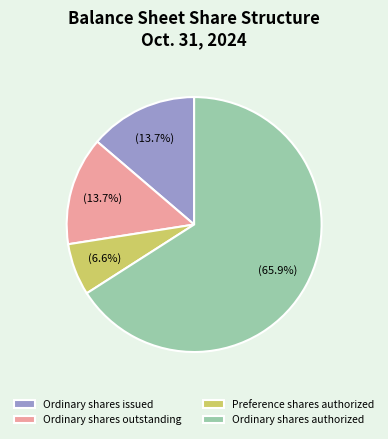

The Preference shares authorized slice represents 1% of the pie. True or false?

False